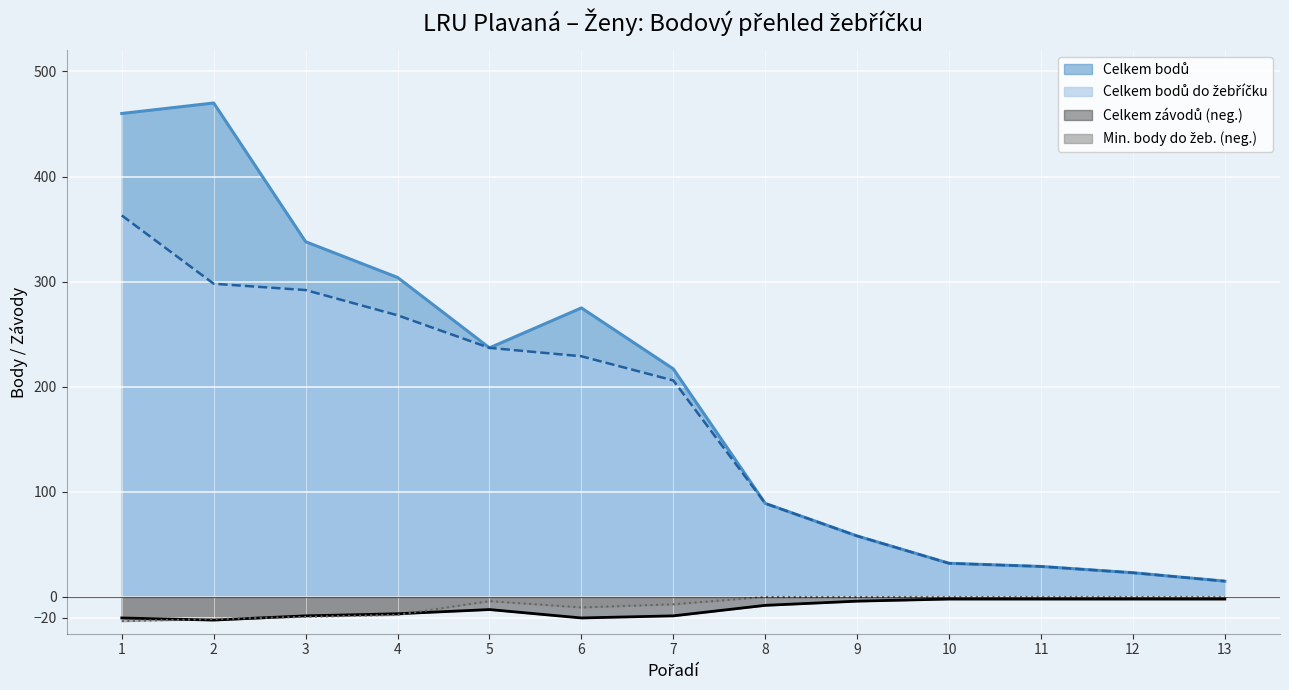

How many series are shown in this chart?

4